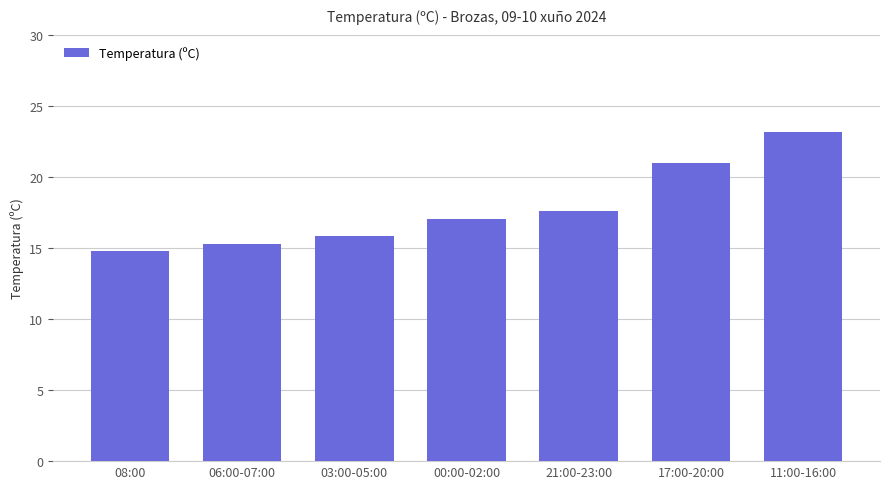

The chart shows a value of 6.1 at 06:00-07:00. True or false?

False